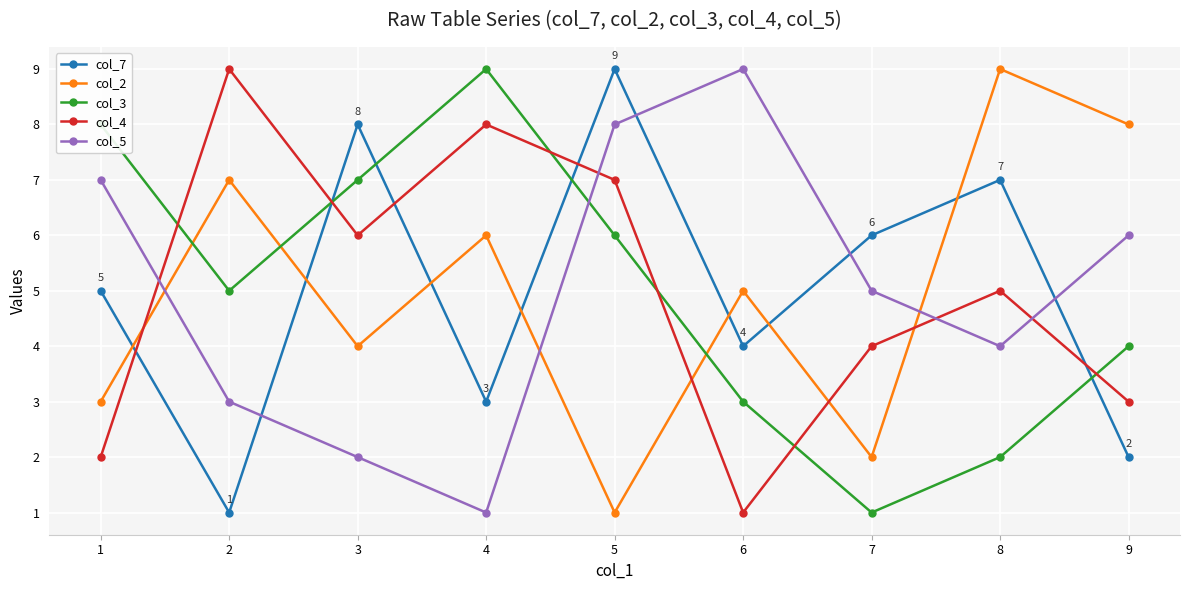

Reading right to left, what are all the values shown in this chart?

col_7: 9=2	8=7	7=6	6=4	5=9	4=3	3=8	2=1	1=5
col_2: 9=8	8=9	7=2	6=5	5=1	4=6	3=4	2=7	1=3
col_3: 9=4	8=2	7=1	6=3	5=6	4=9	3=7	2=5	1=8
col_4: 9=3	8=5	7=4	6=1	5=7	4=8	3=6	2=9	1=2
col_5: 9=6	8=4	7=5	6=9	5=8	4=1	3=2	2=3	1=7